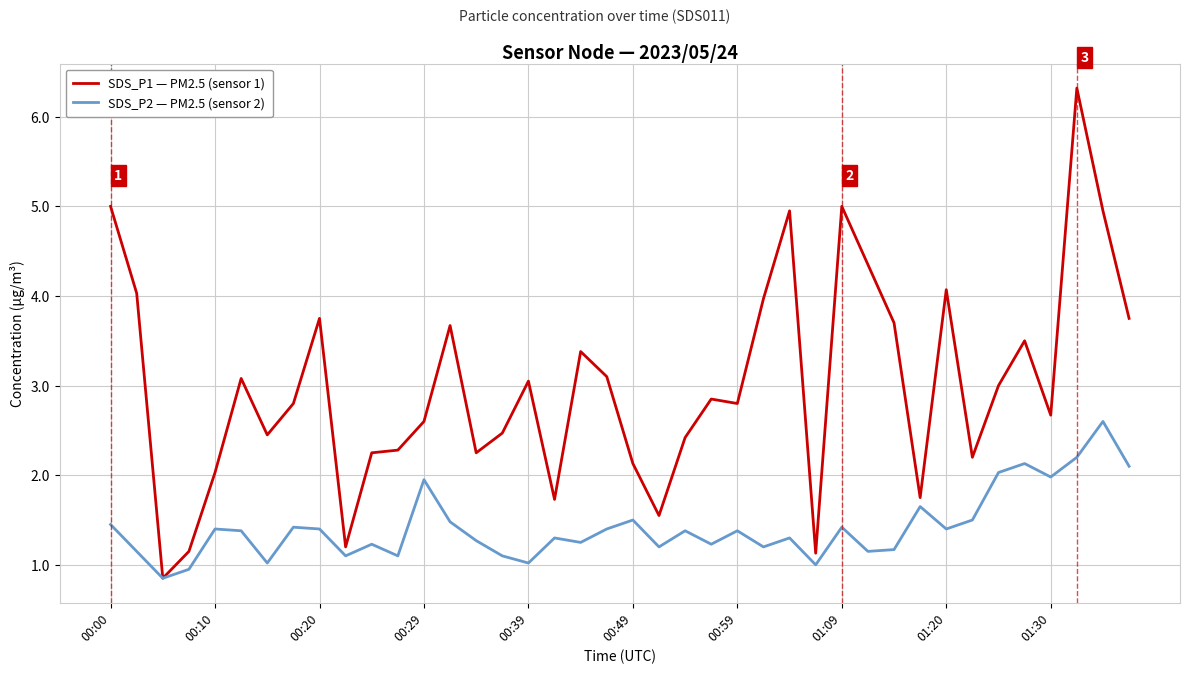

Which series has the largest total across all categories?

SDS_P1 — PM2.5 (sensor 1)